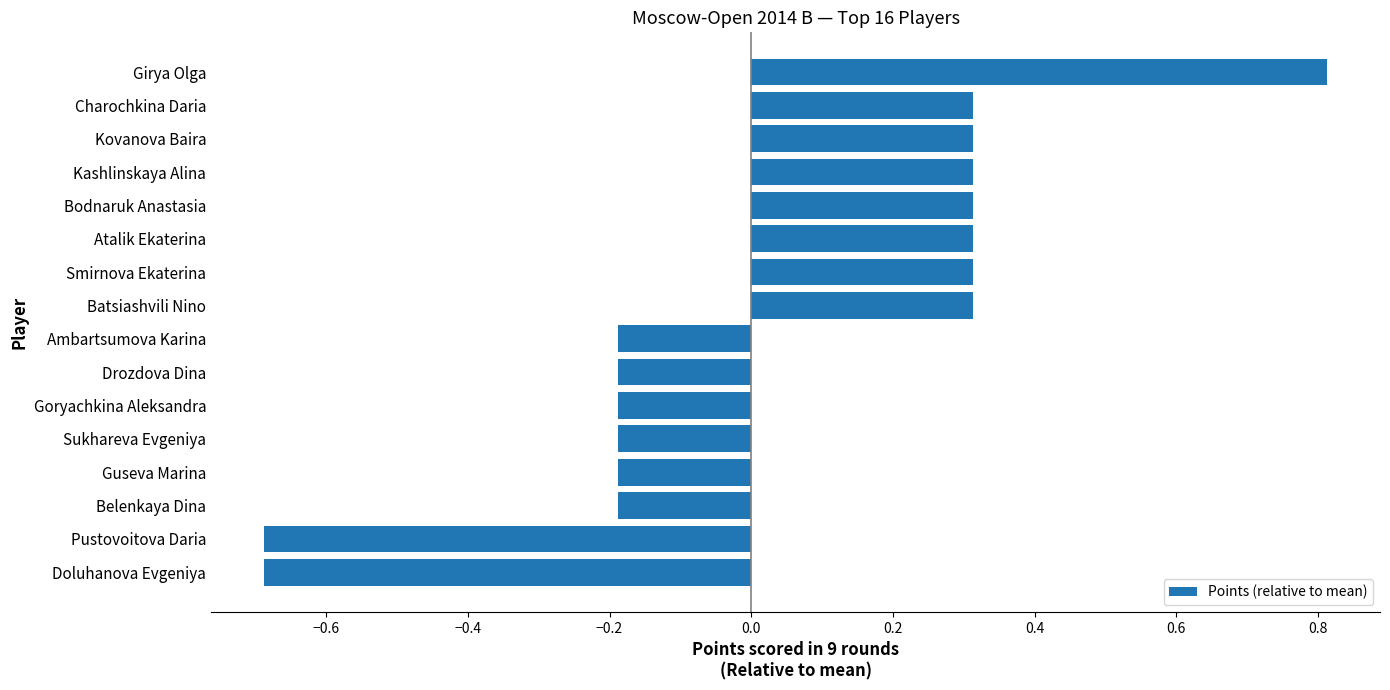

What is the greatest value displayed?

0.8